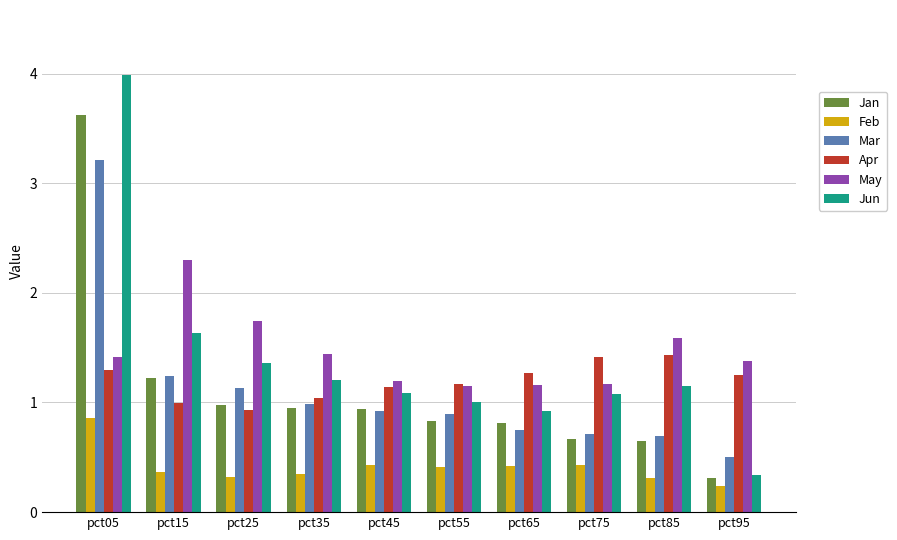

Which series has the largest range (max minus min)?

Jun